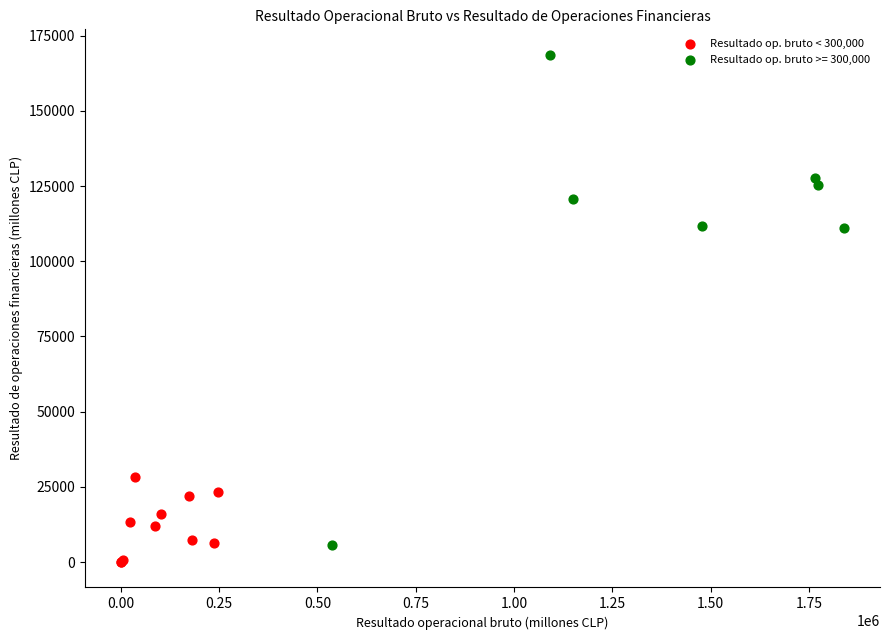

Which series contains the highest Y value?

Resultado op. bruto >= 300,000